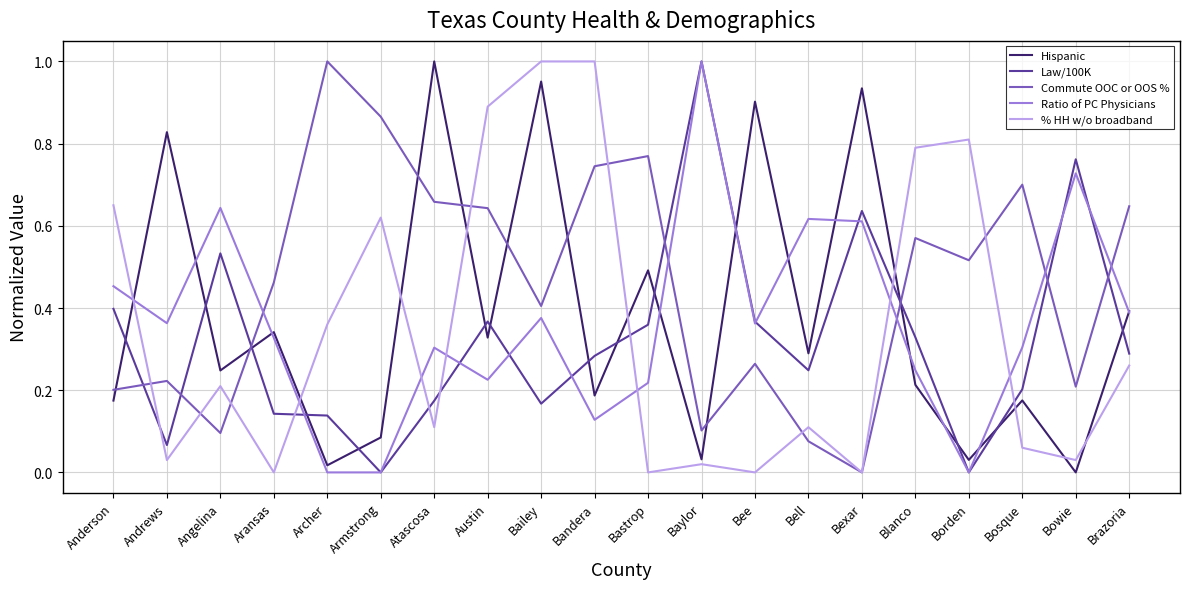

In Commute OOC or OOS %, how many points are lower than both neighbors (excluding endpoints)?

6